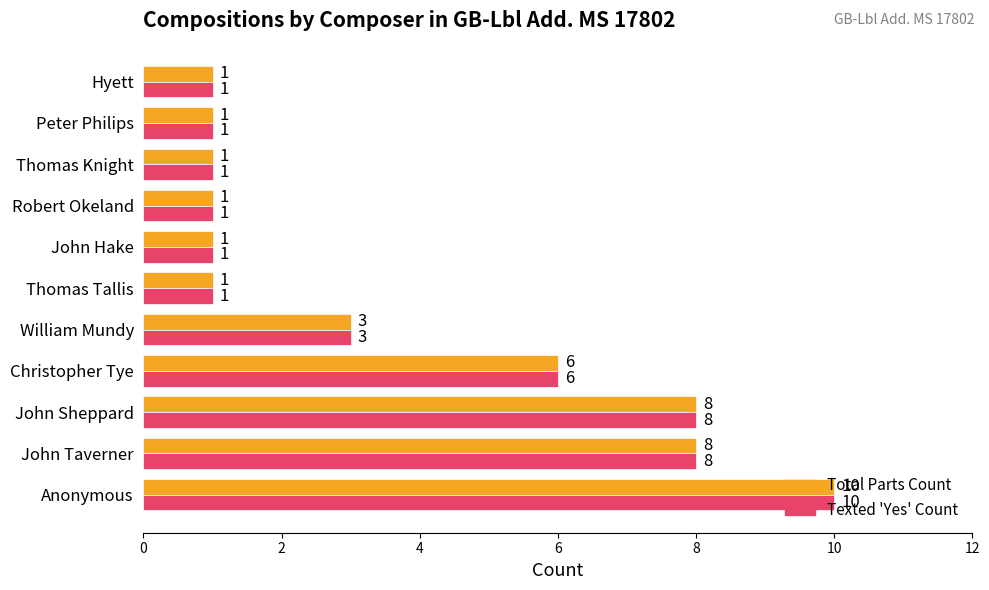

At which category is the sum across all series the highest?

Anonymous